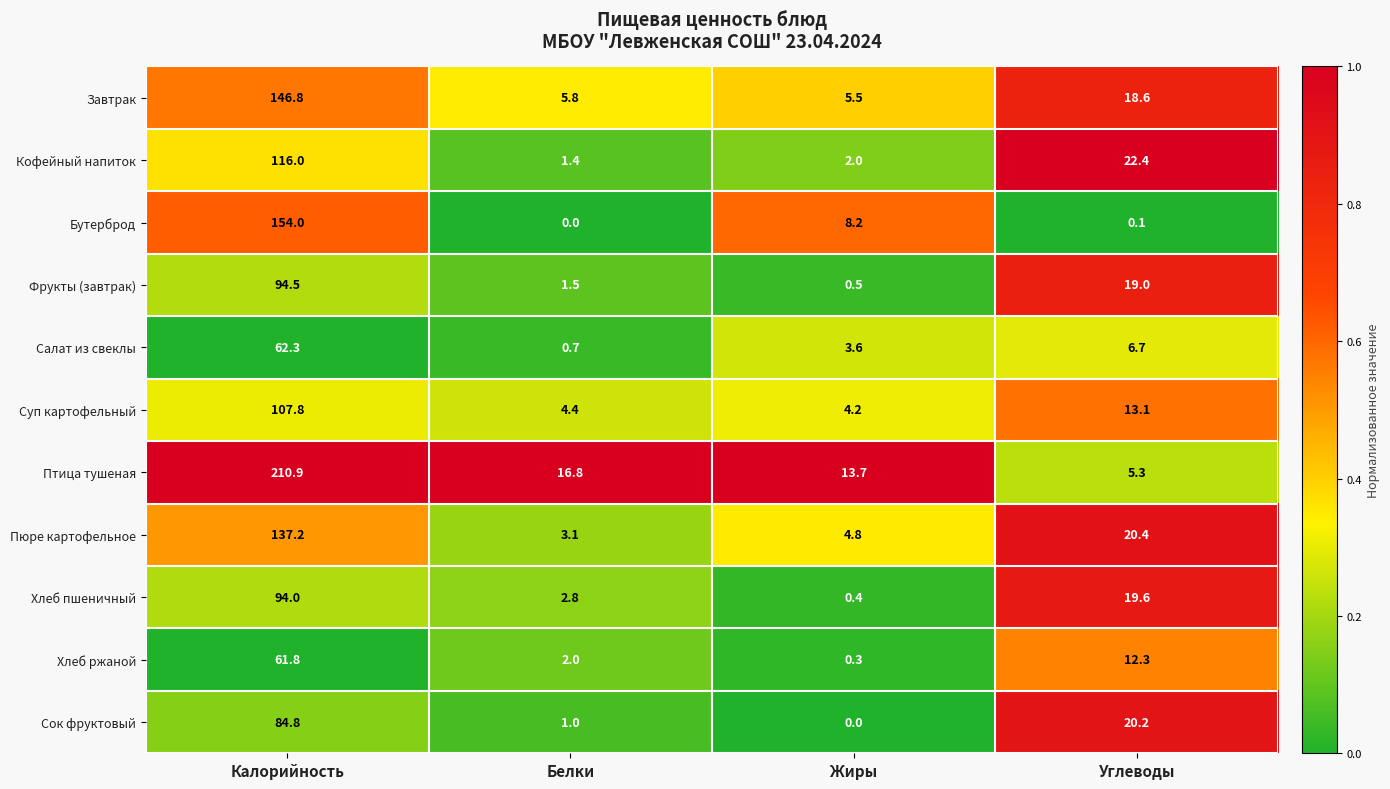

Which category has the highest value in the Суп картофельный series?

Калорийность